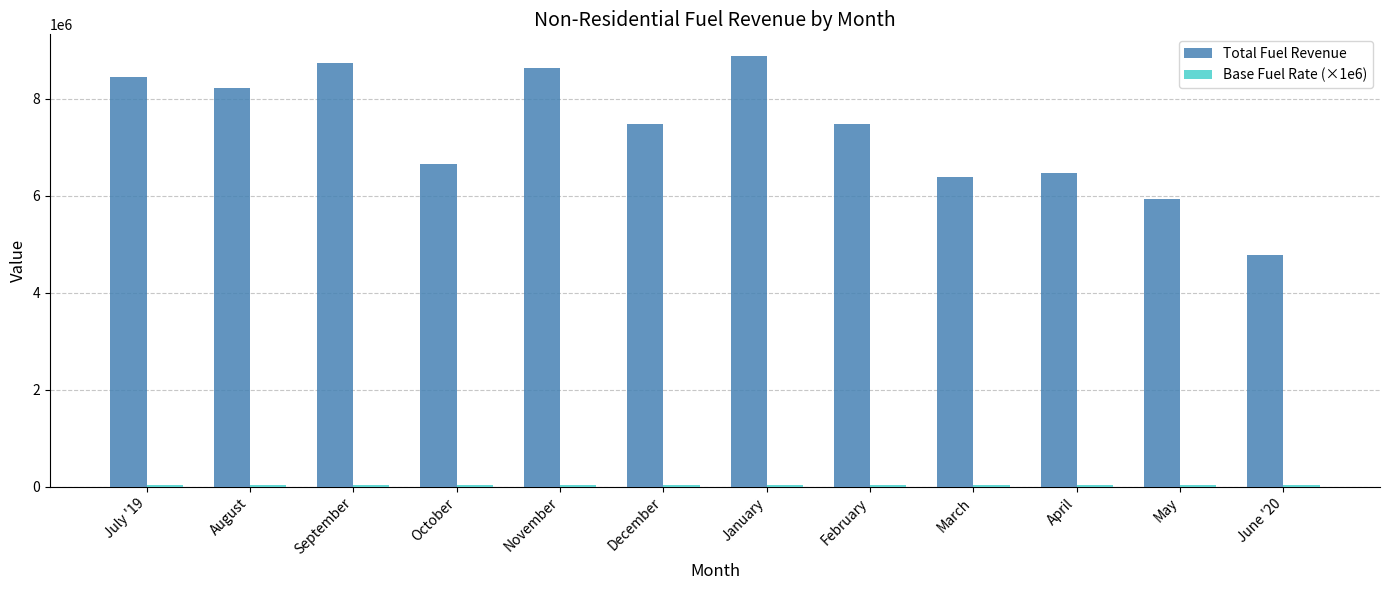

What is the sum of all Total Fuel Revenue values?

88183737.6